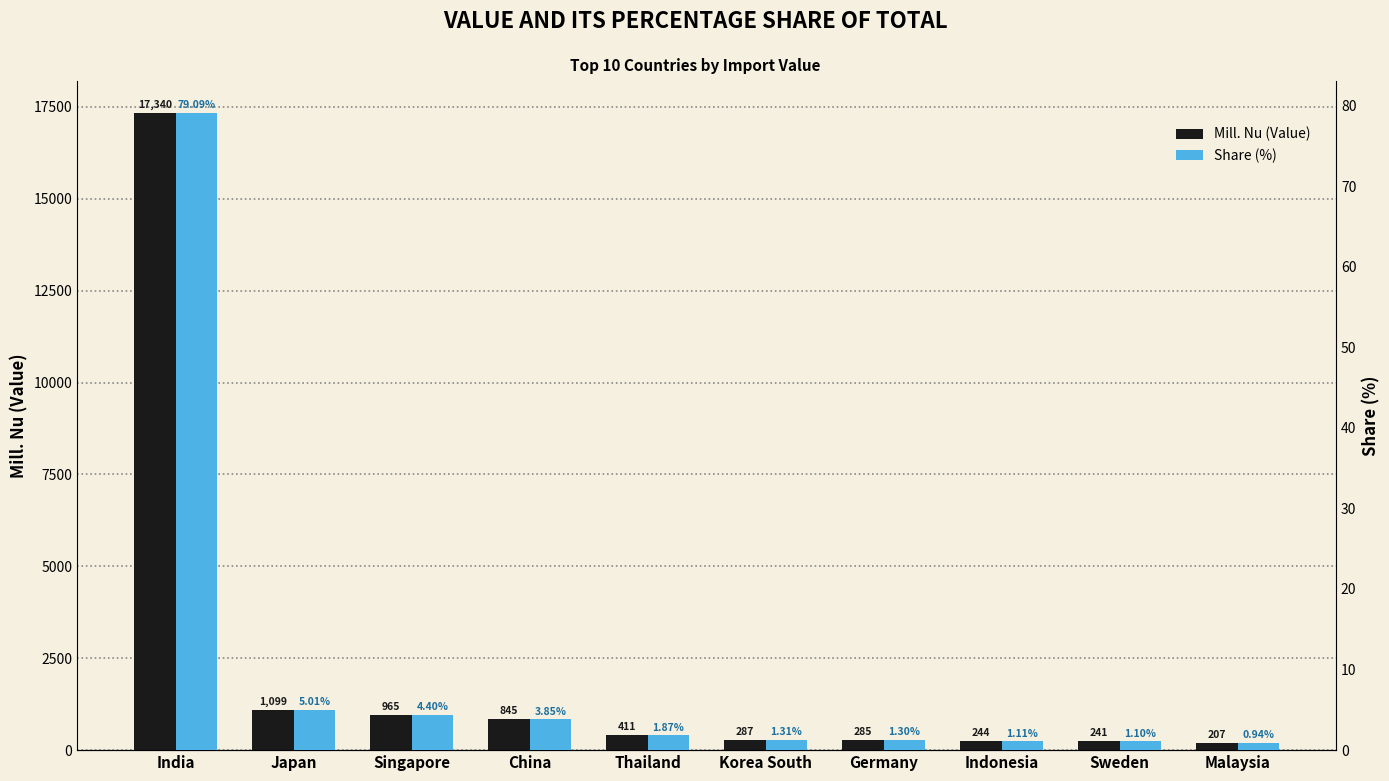

Which series has the largest total across all categories?

Mill. Nu (Value)